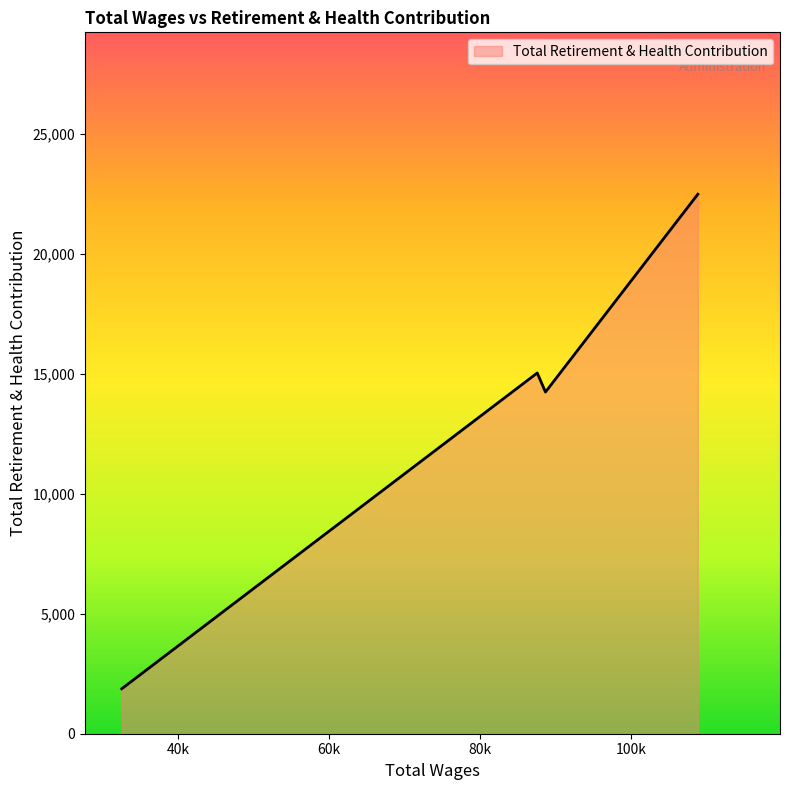

What is the average value?

13404